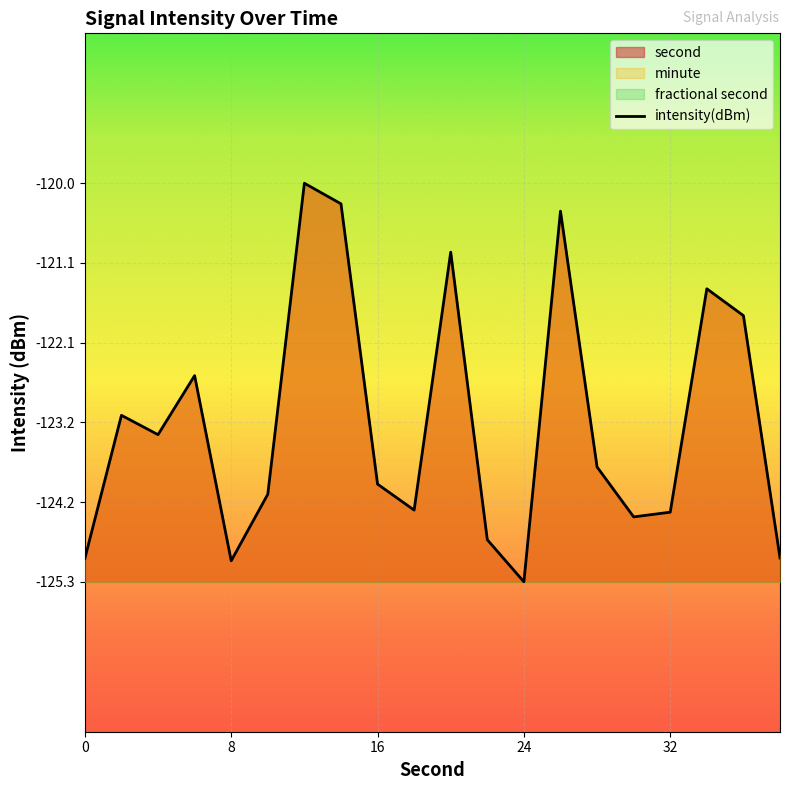

At which label does intensity(dBm) reach its minimum?

24